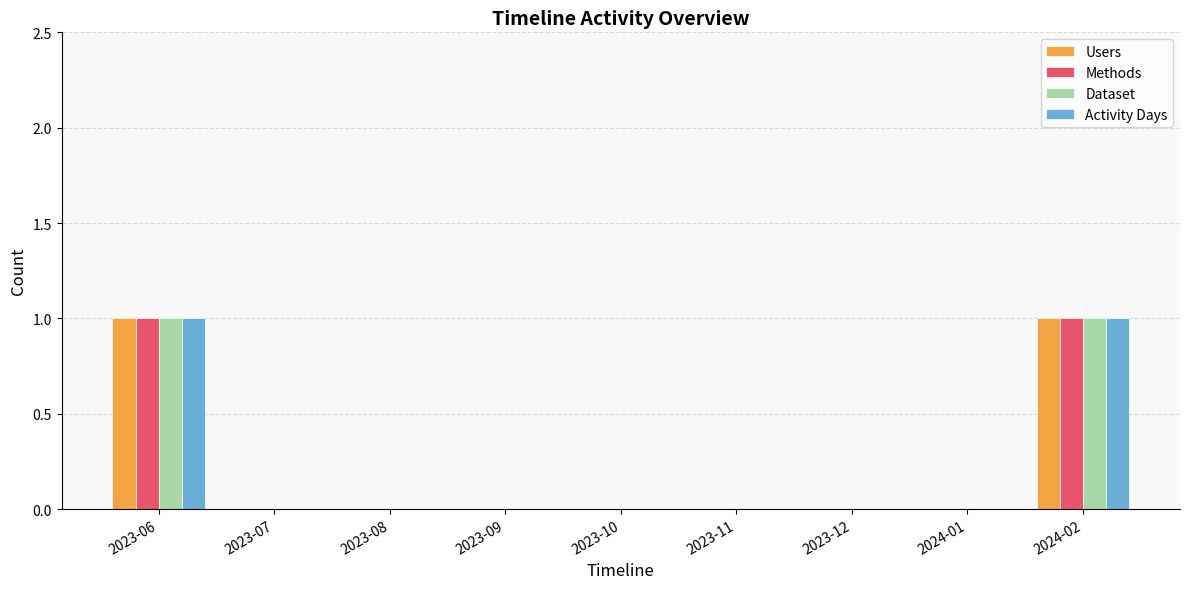

Is the value of Methods at 2023-06 greater than the value of Activity Days at 2023-09?

Yes